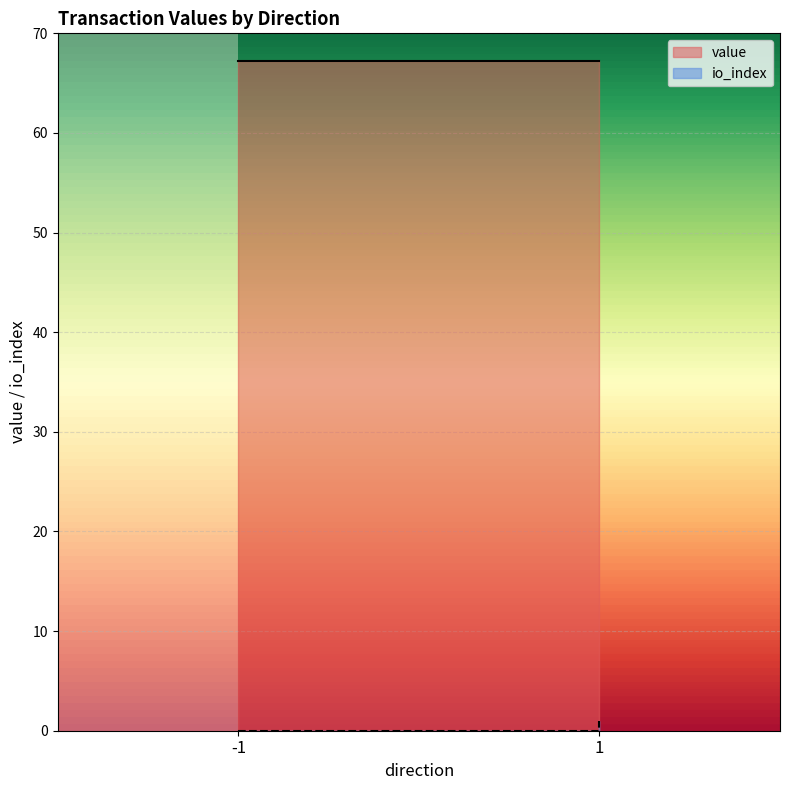

The chart shows a value of 0 at -1. True or false?

True